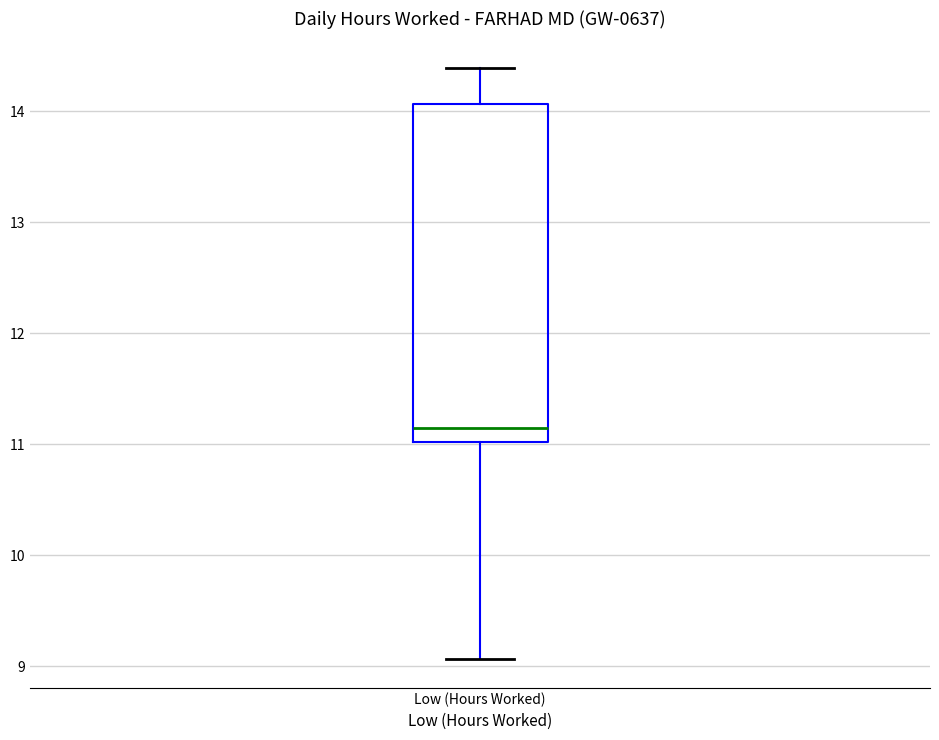

Where does the lower whisker of the box for Low (Hours Worked) end on the y-axis? The values are not printed on the chart, so give them approximately, as read against the axis.

9.1